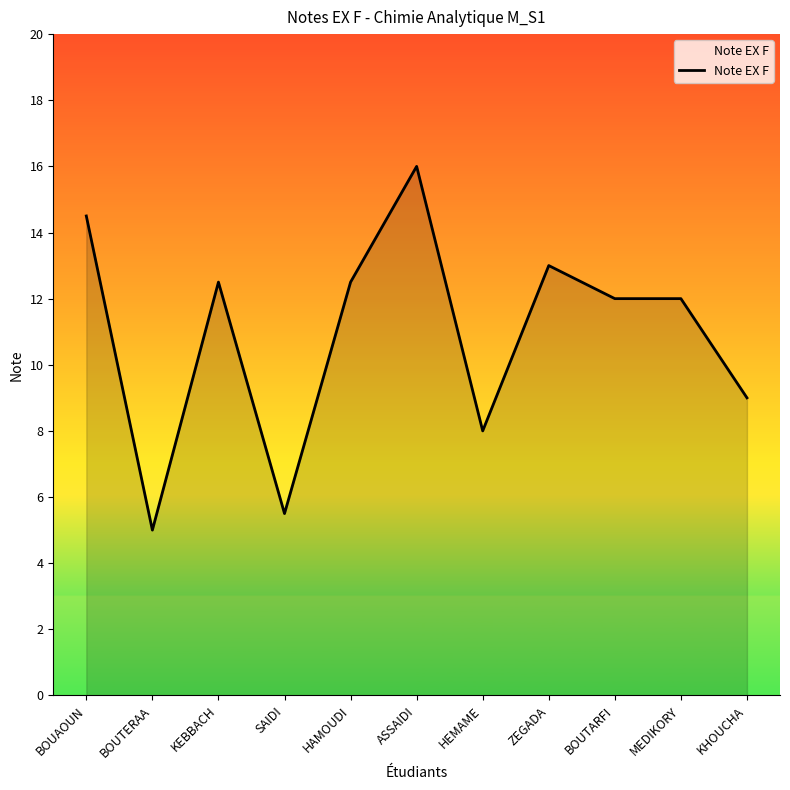

What is the change in value from HEMAME to BOUTARFI?

+4.0